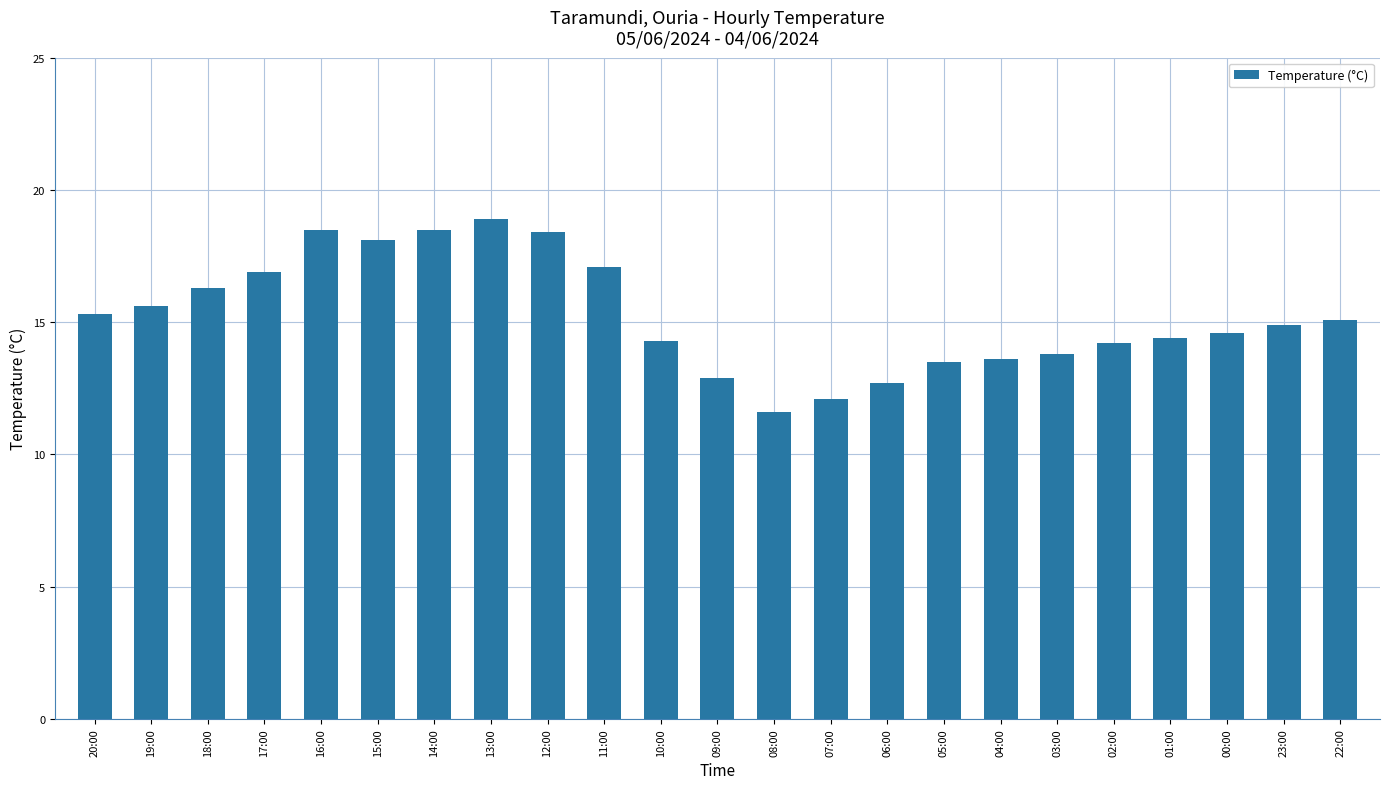

At which category does the chart reach its minimum across all series?

08:00